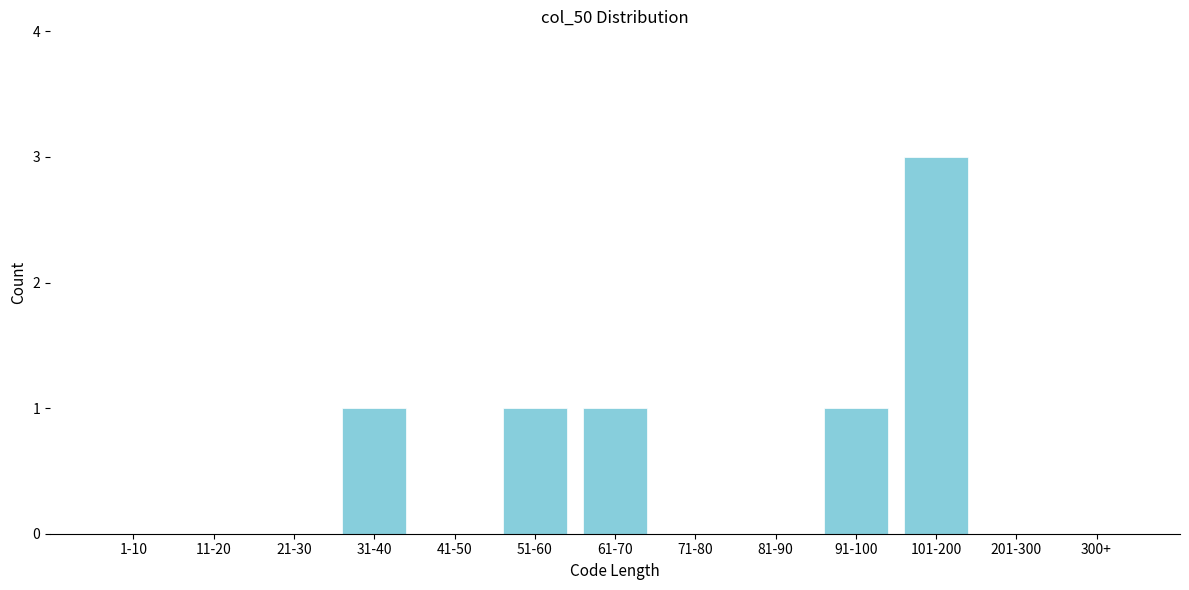

Reading left to right, list all the values displayed in this chart.

1-10=0	11-20=0	21-30=0	31-40=1	41-50=0	51-60=1	61-70=1	71-80=0	81-90=0	91-100=1	101-200=3	201-300=0	300+=0